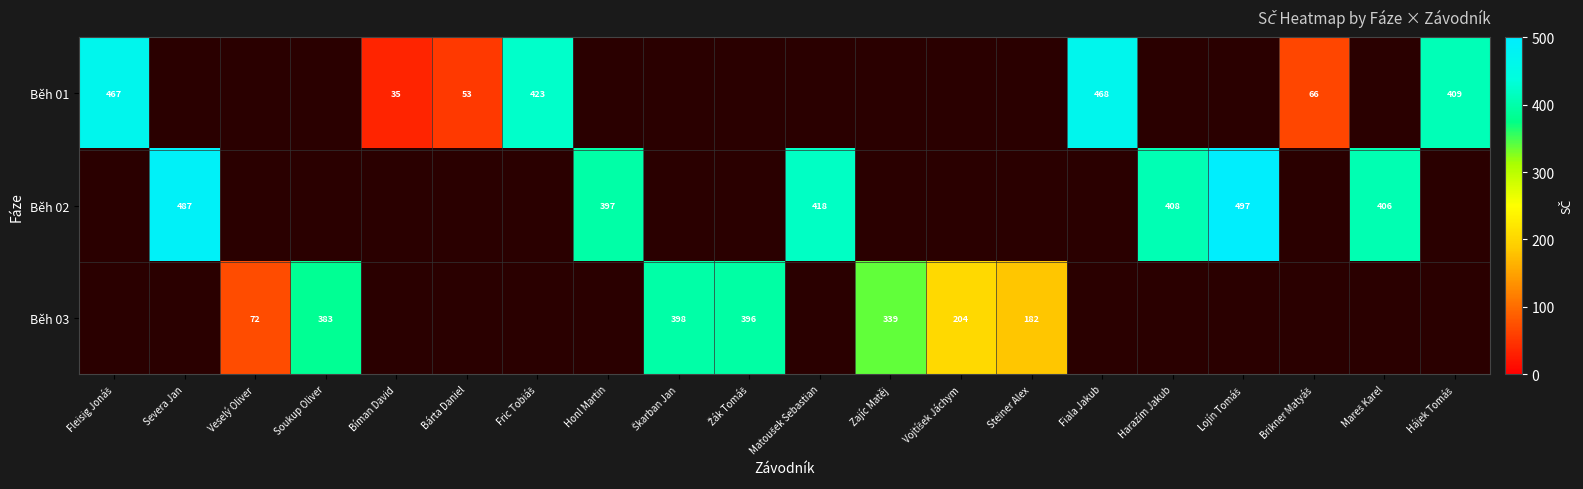

True or false: Běh 03 has a value of 250 at Steiner Alex.

False